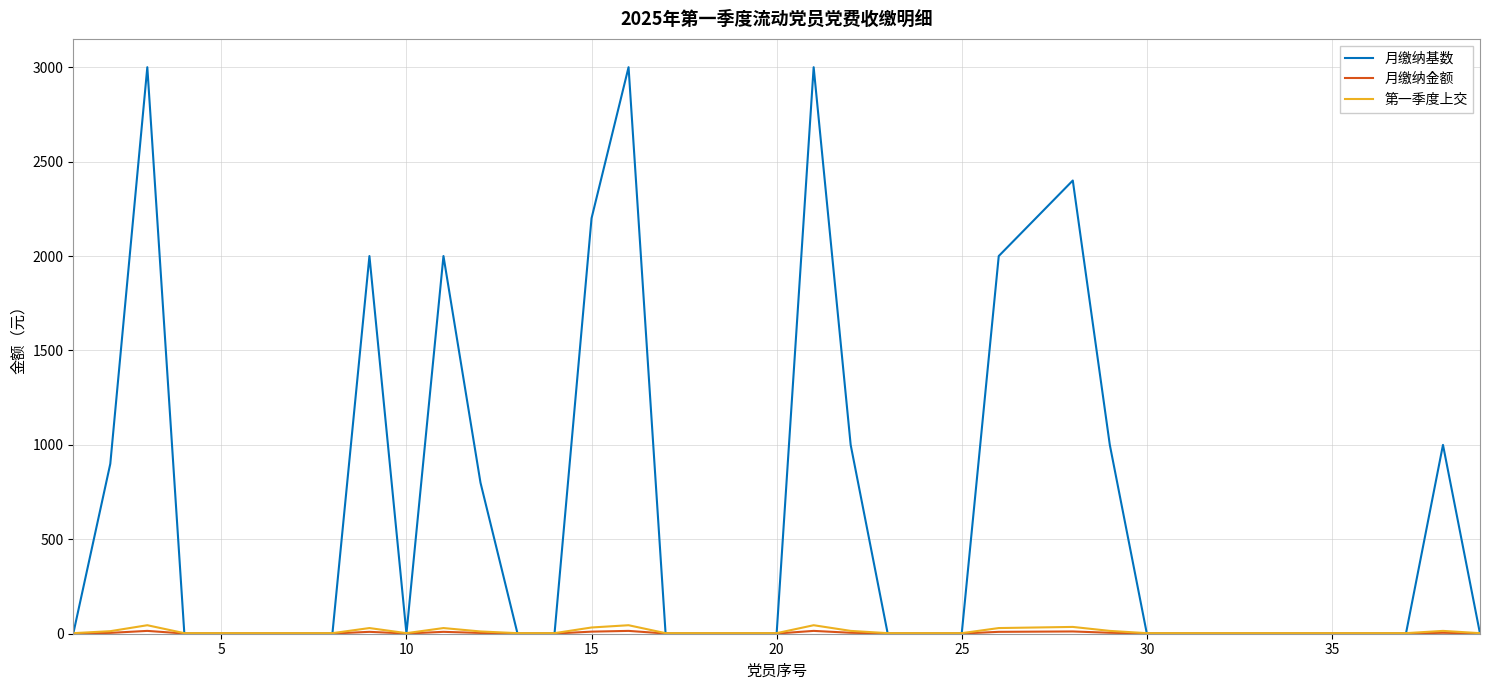

Which series has the largest total across all categories?

月缴纳基数